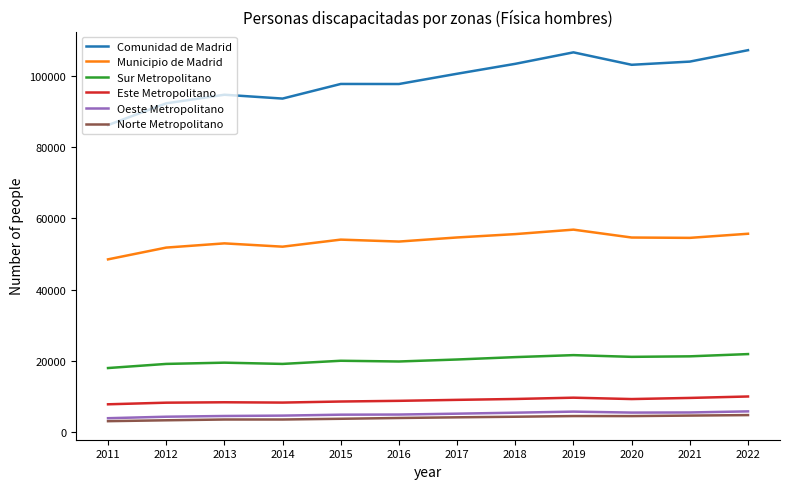

Is the value of Sur Metropolitano at 2020 greater than the value of Norte Metropolitano at 2013?

Yes